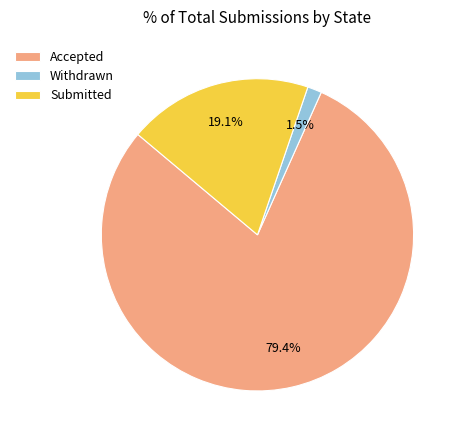

True or false: Withdrawn accounts for 11% of the total.

False